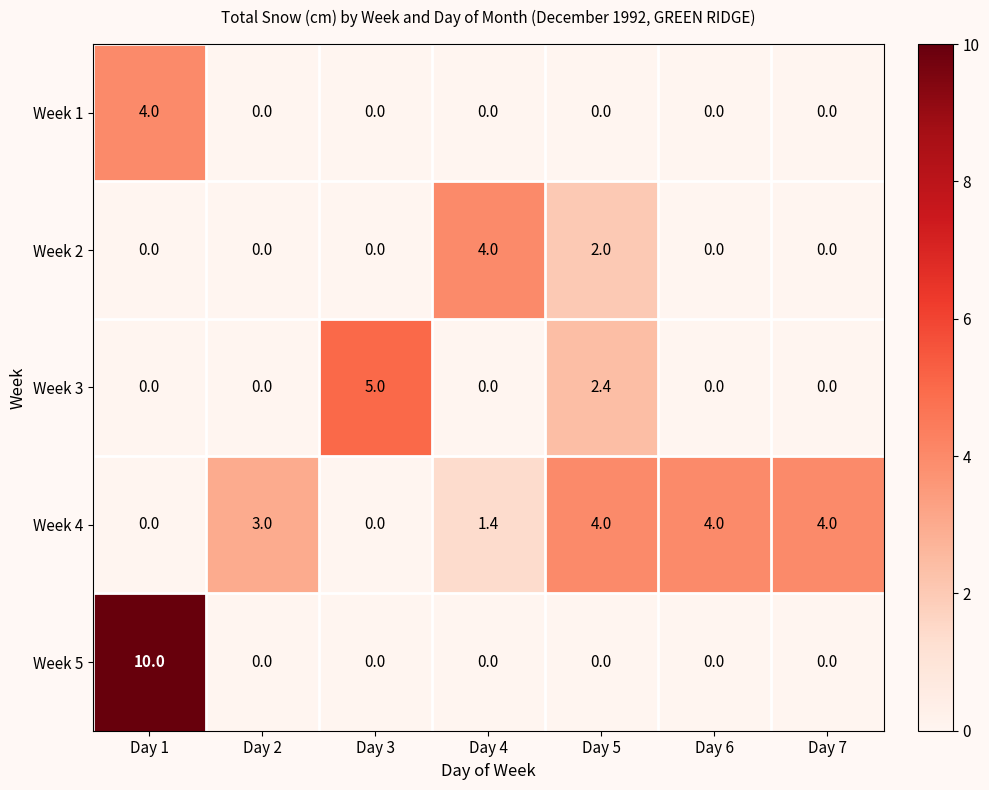

What is the greatest value displayed?

10.0